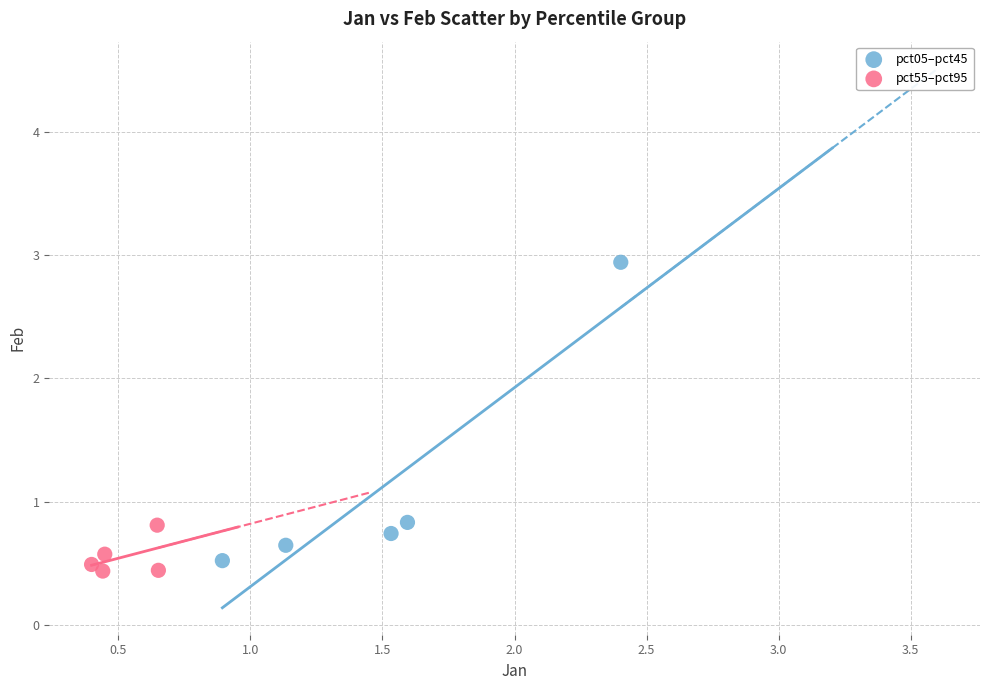

Which series has the widest spread of Y values?

pct05–pct45